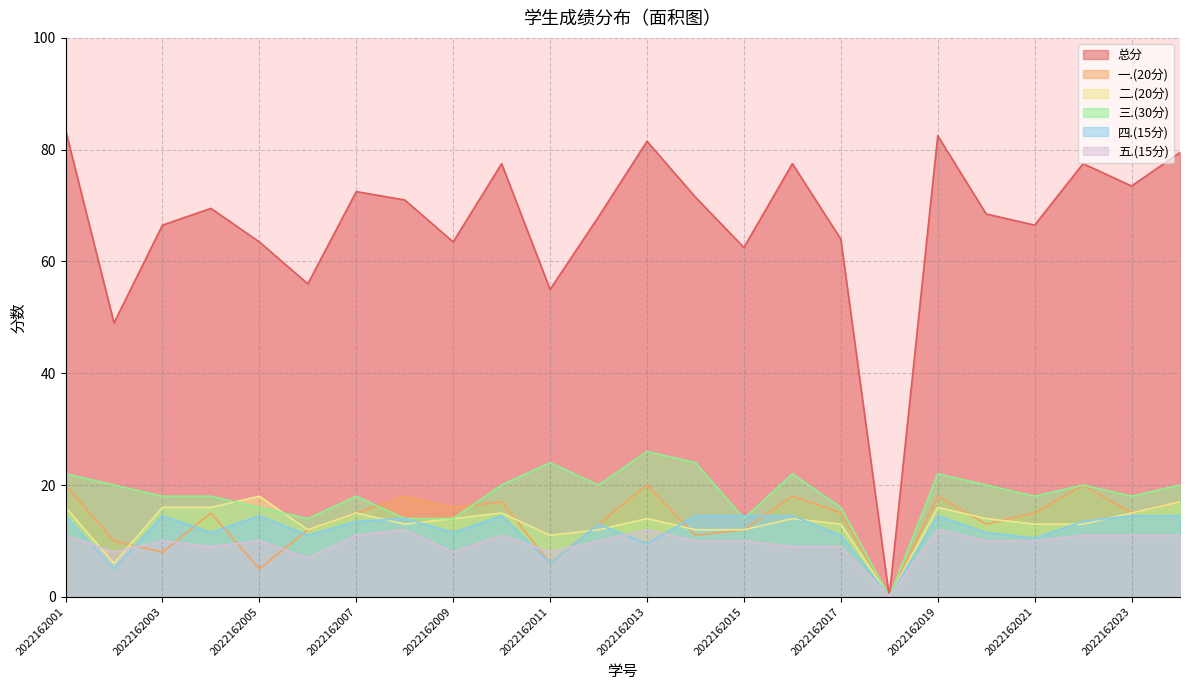

At which category does 二.(20分) reach its first local peak?

2022162005